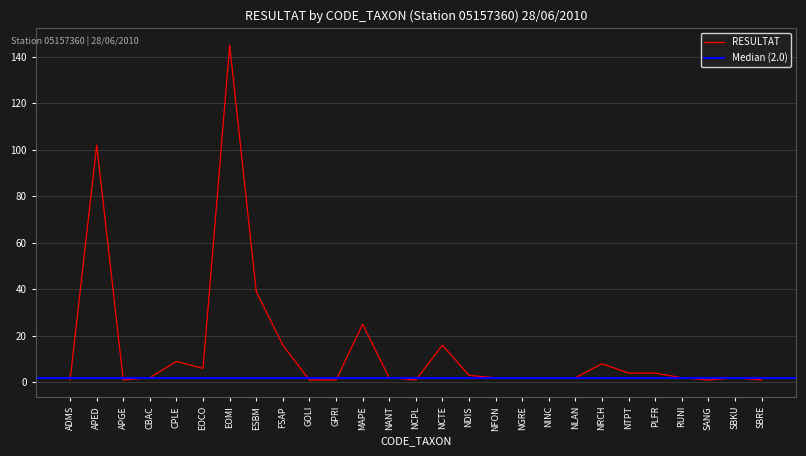

What is the change in value from EOMI to NRCH?

-137